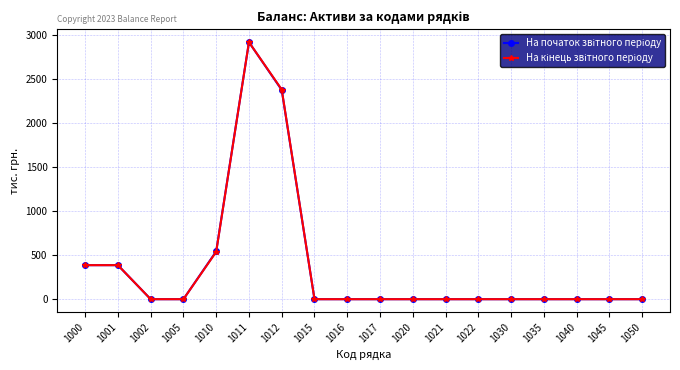

At which category is the sum across all series the highest?

1011